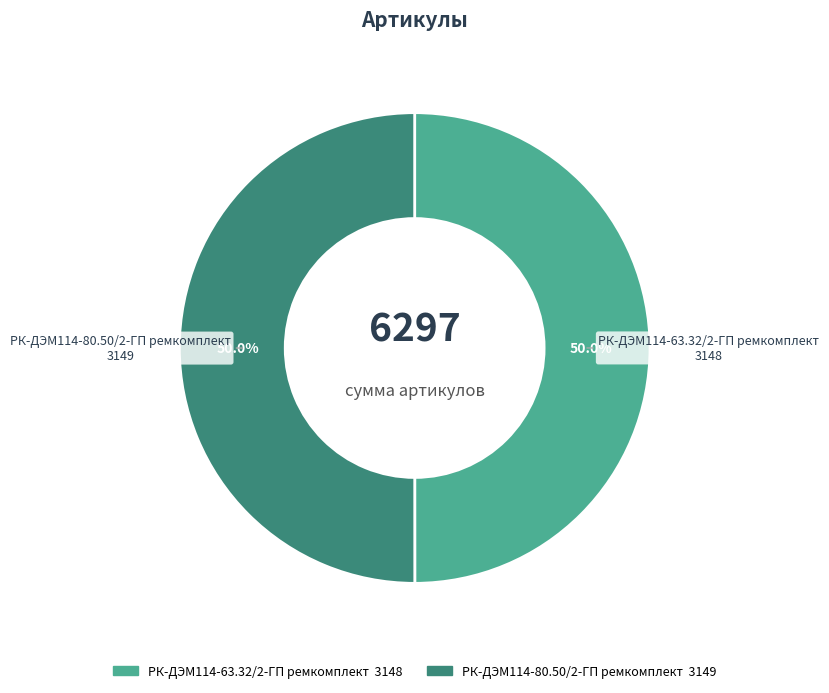

To the nearest percent, what portion does РК-ДЭМ114-63.32/2-ГП ремкомплект represent?

50%